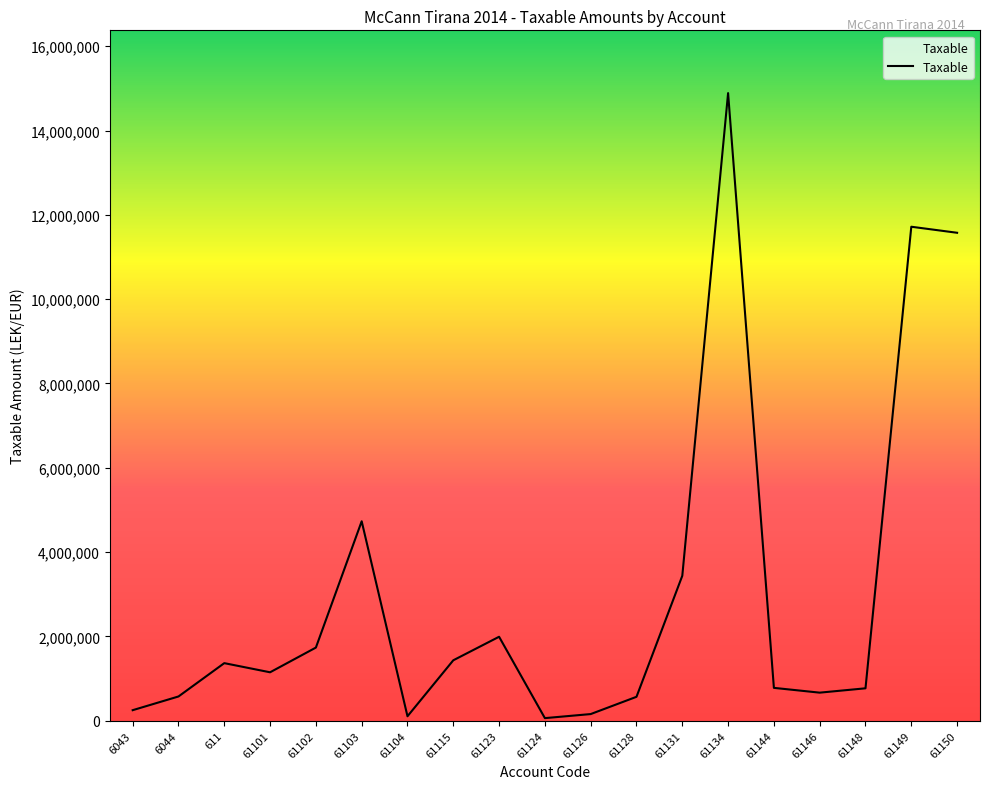

Read the value at 6044.

575296.9